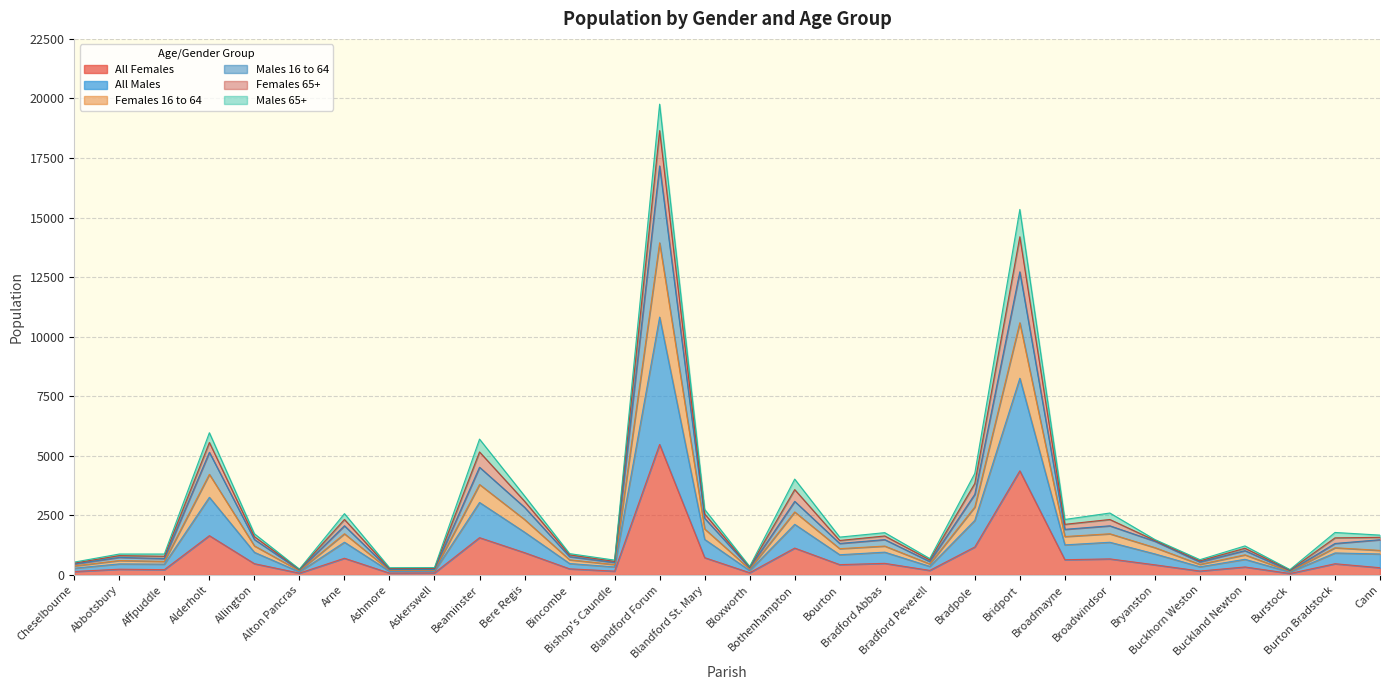

True or false: All Males and Males 16 to 64 cross at least once.

False